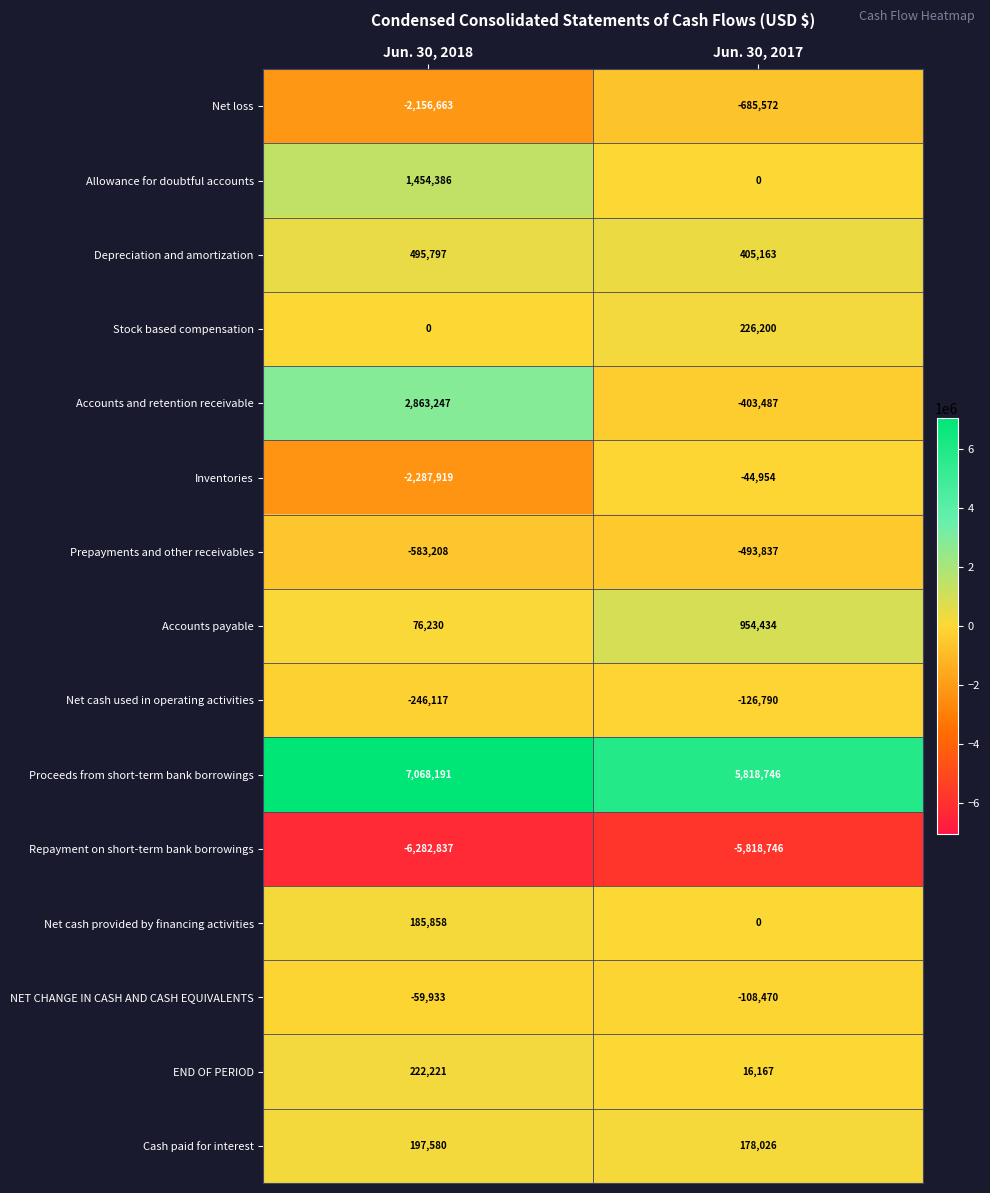

Reading left to right, transcribe all the data shown in this chart.

Net loss: Jun. 30, 2018=-2156663	Jun. 30, 2017=-685572
Allowance for doubtful accounts: Jun. 30, 2018=1454386	Jun. 30, 2017=0
Depreciation and amortization: Jun. 30, 2018=495797	Jun. 30, 2017=405163
Stock based compensation: Jun. 30, 2018=0	Jun. 30, 2017=226200
Accounts and retention receivable: Jun. 30, 2018=2863247	Jun. 30, 2017=-403487
Inventories: Jun. 30, 2018=-2287919	Jun. 30, 2017=-44954
Prepayments and other receivables: Jun. 30, 2018=-583208	Jun. 30, 2017=-493837
Accounts payable: Jun. 30, 2018=76230	Jun. 30, 2017=954434
Net cash used in operating activities: Jun. 30, 2018=-246117	Jun. 30, 2017=-126790
Proceeds from short-term bank borrowings: Jun. 30, 2018=7068191	Jun. 30, 2017=5818746
Repayment on short-term bank borrowings: Jun. 30, 2018=-6282837	Jun. 30, 2017=-5818746
Net cash provided by financing activities: Jun. 30, 2018=185858	Jun. 30, 2017=0
NET CHANGE IN CASH AND CASH EQUIVALENTS: Jun. 30, 2018=-59933	Jun. 30, 2017=-108470
END OF PERIOD: Jun. 30, 2018=222221	Jun. 30, 2017=16167
Cash paid for interest: Jun. 30, 2018=197580	Jun. 30, 2017=178026